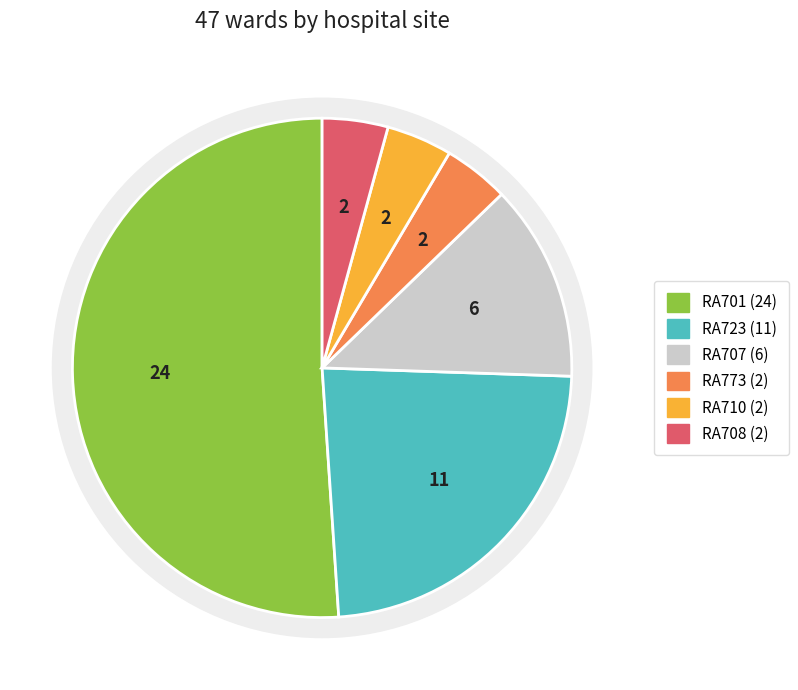

Approximately how many times larger is the value at RA701 compared to RA708?

12.0